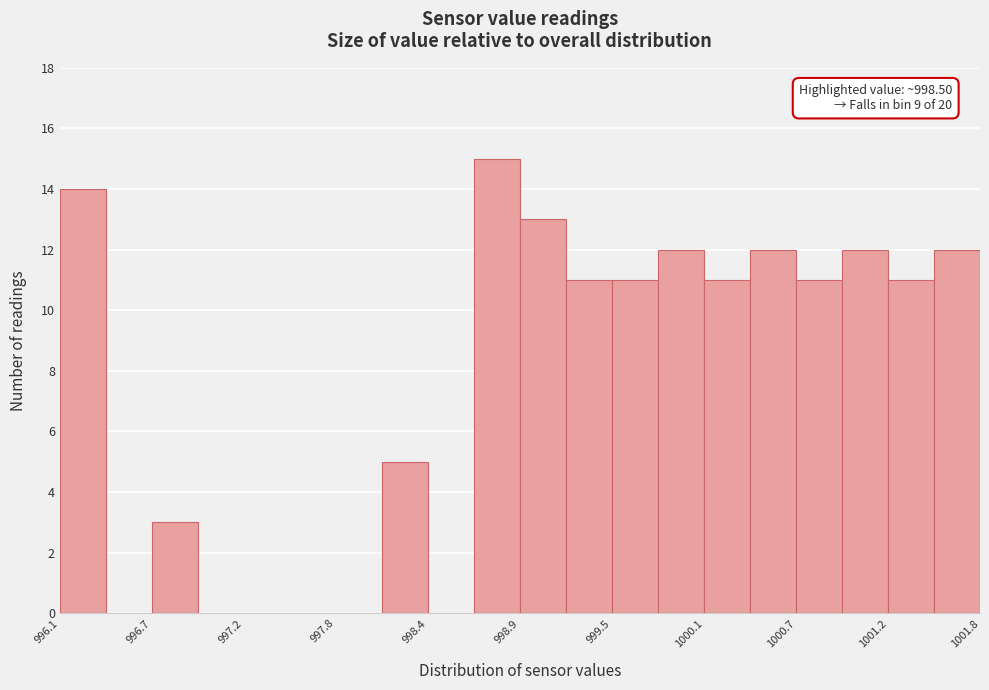

Read against the x-axis, roughly where is the centre of the tallest bar?

998.8